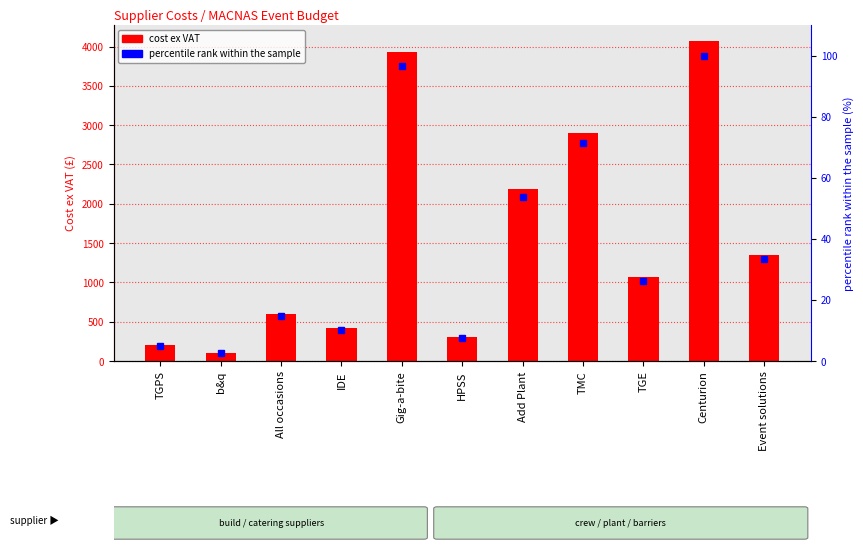

What is the label of the 7th bar from the right?

Gig-a-bite